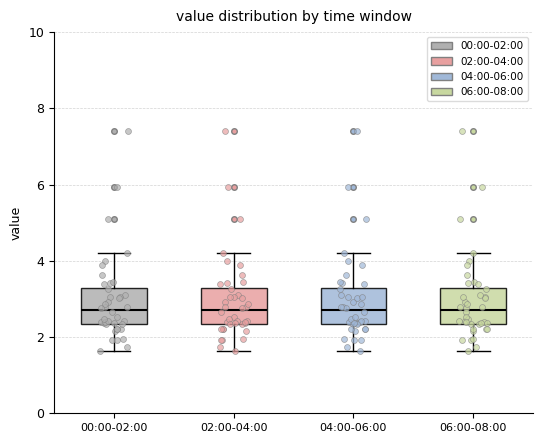

Reading left to right, transcribe this box plot: for each box, give where its median line is, the range the box spans, and where its two whiskers end, as read against the y-axis. The values are not printed on the chart, so give them approximately, as read against the axis.

00:00-02:00: median 2.8, box 2.4 to 3.2, whiskers 1.6 to 4.2
02:00-04:00: median 2.8, box 2.4 to 3.2, whiskers 1.6 to 4.2
04:00-06:00: median 2.8, box 2.4 to 3.2, whiskers 1.6 to 4.2
06:00-08:00: median 2.8, box 2.4 to 3.2, whiskers 1.6 to 4.2